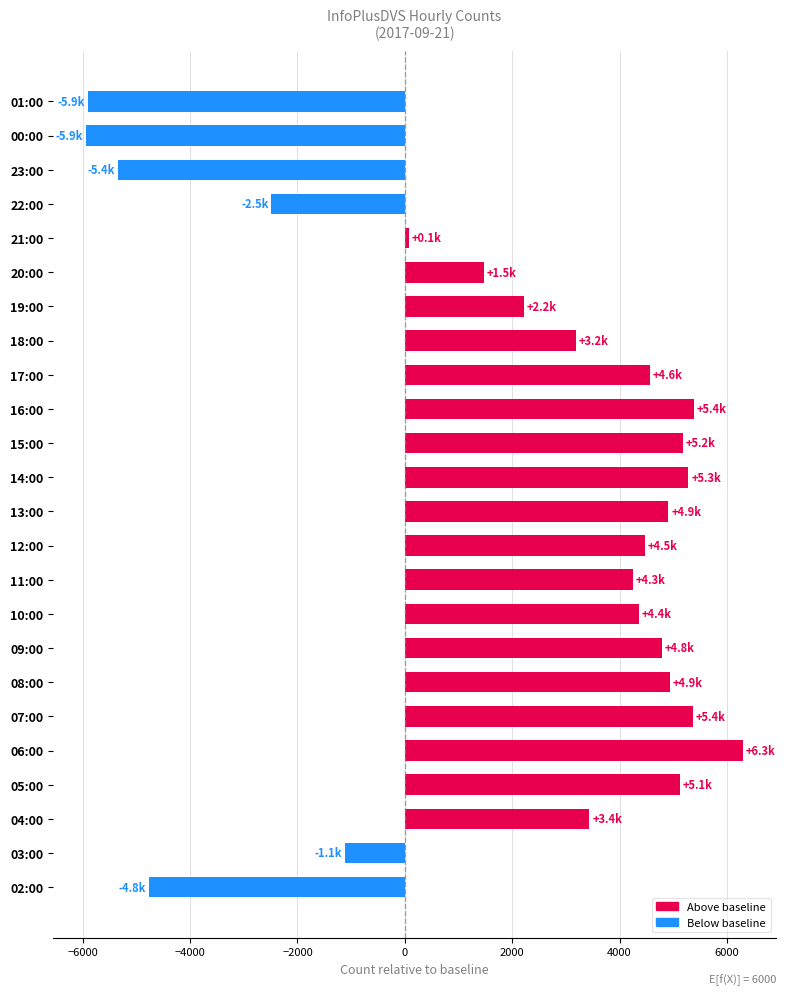

What is the change in value from 07:00 to 18:00?

-2176